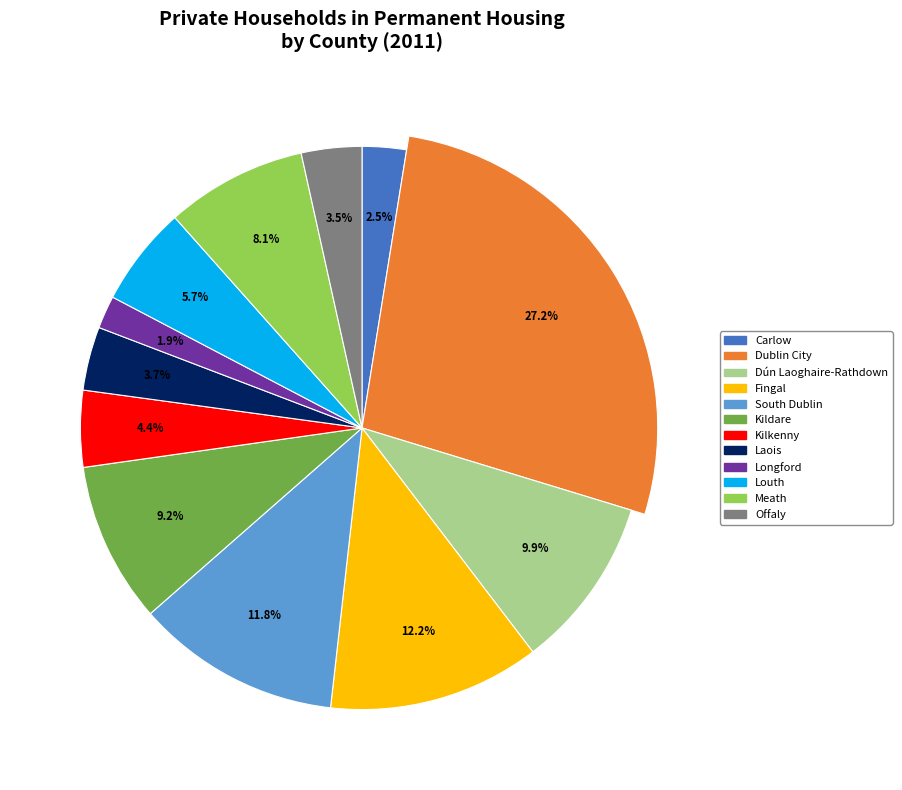

To the nearest percent, what portion does South Dublin represent?

12%